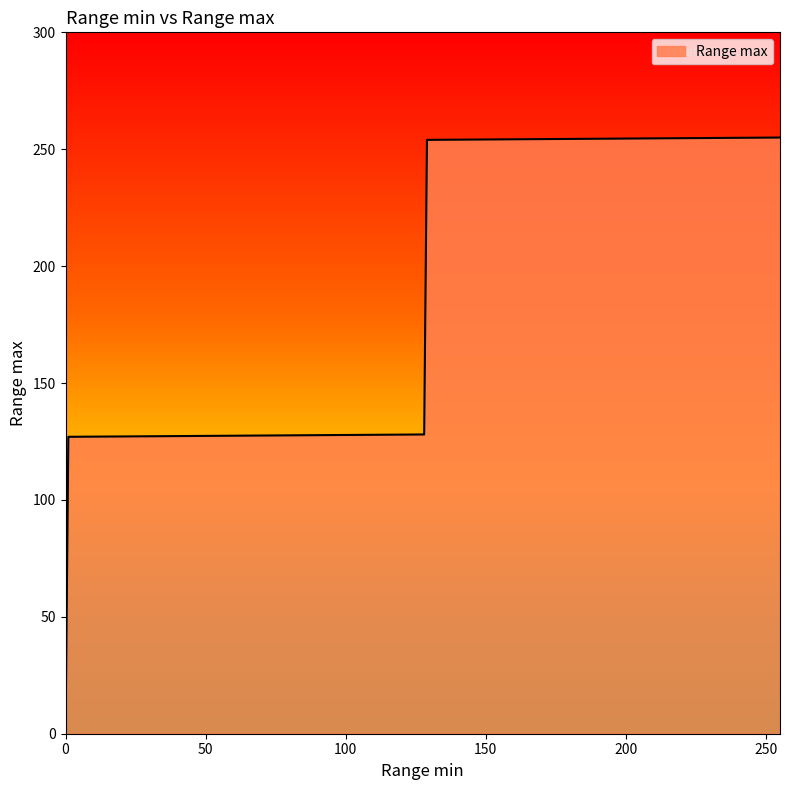

How many values are above zero?

4